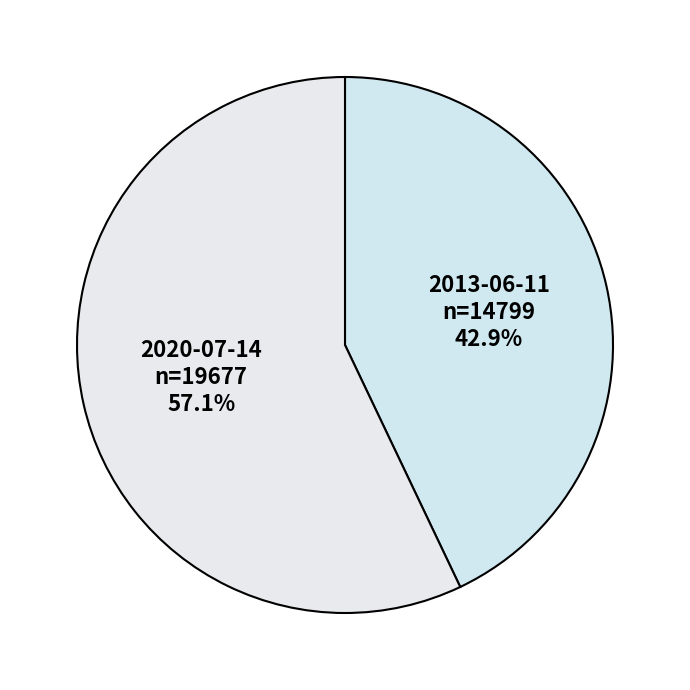

What is the largest slice in the pie chart?

2020-07-14